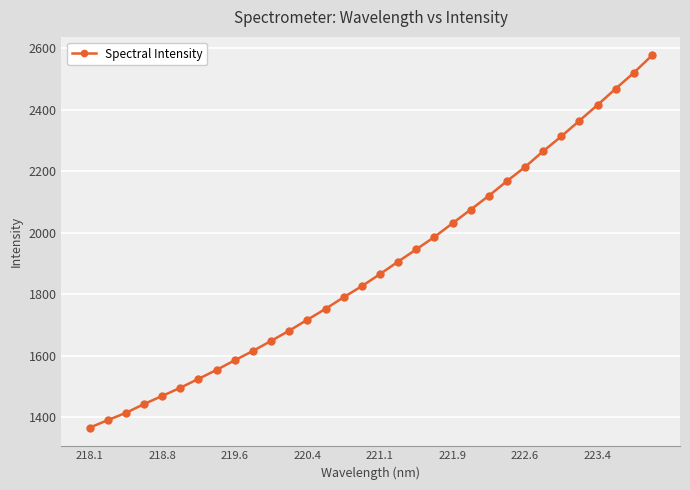

Reading left to right, what are all the values shown in this chart?

1365.5	1390.2	1413.8	1442.5	1468.8	1495.6	1524.5	1553.8	1585.1	1615.3	1648.1	1681.4	1717.0	1752.3	1790.2	1826.2	1865.4	1906.1	1945.8	1986.3	2030.8	2075.2	2120.2	2167.9	2214.1	2265.3	2313.6	2364.7	2415.9	2468.7	2520.5	2576.9